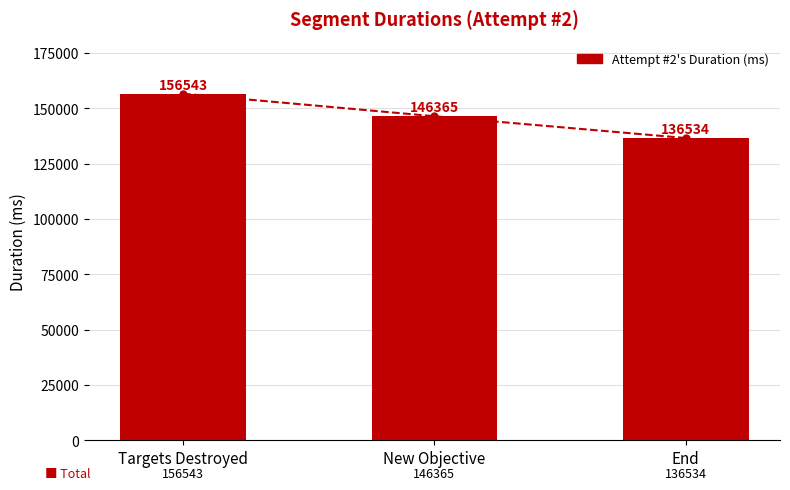

At which category does the chart reach its minimum across all series?

End